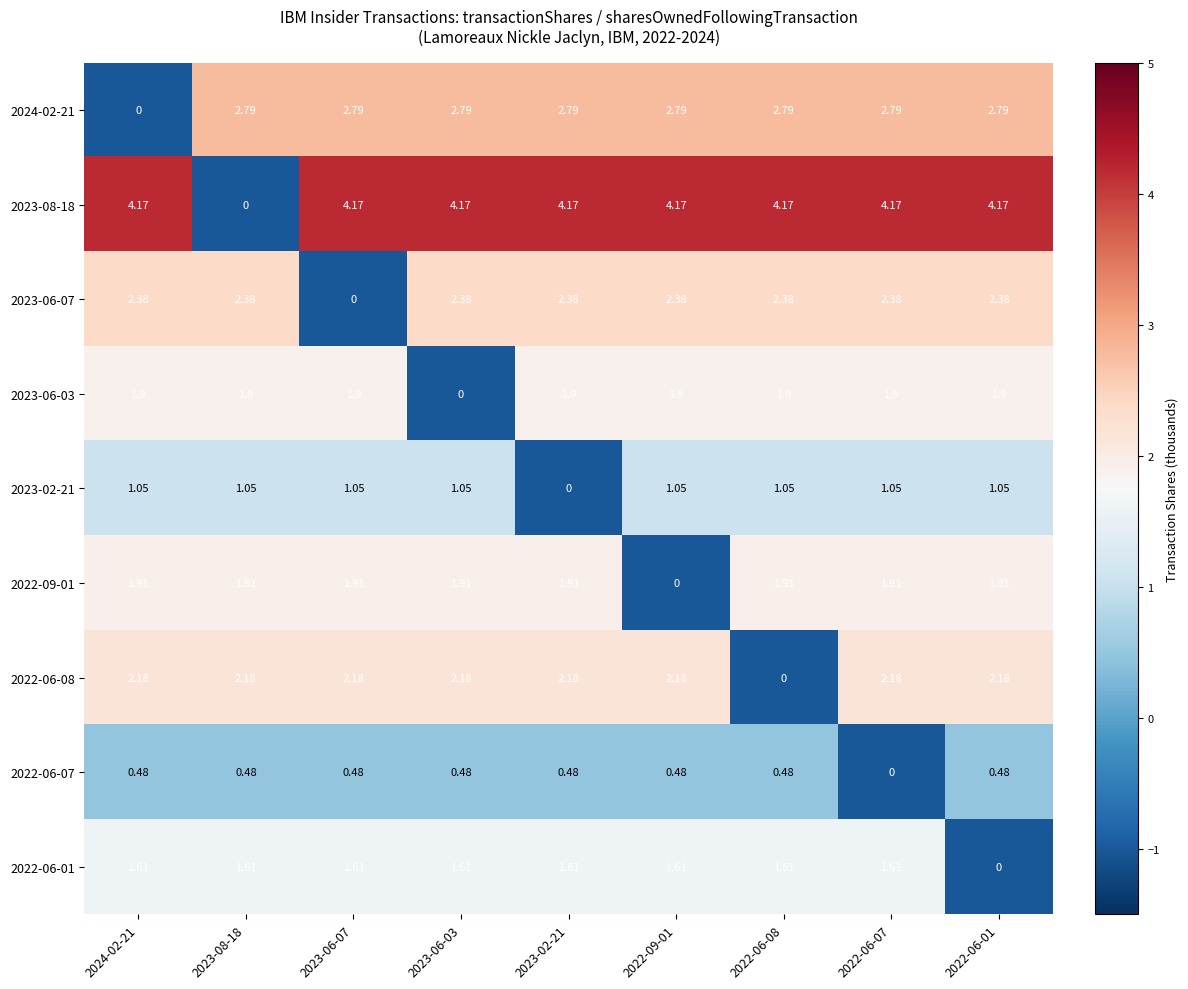

Is the value of 2023-06-03 at 2022-06-07 greater than the value of 2024-02-21 at 2023-08-18?

No